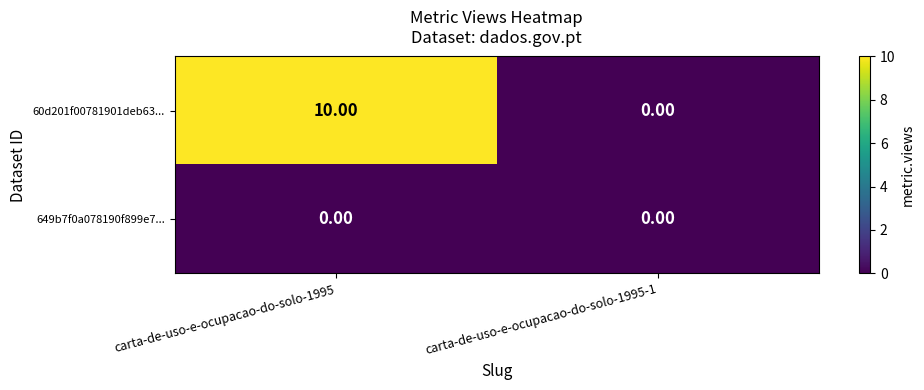

How many data points does each series have?

2